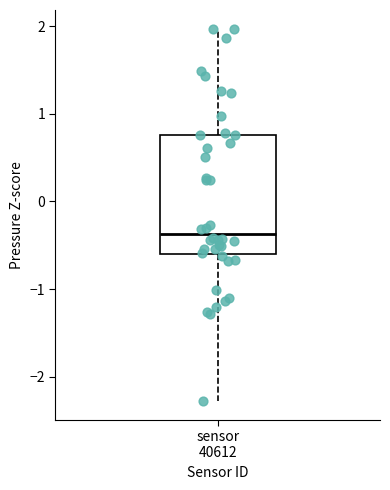

Read this box plot against the y-axis: the position of the median line, the range covered by the box, and the ends of both whiskers. The values are not printed on the chart, so give them approximately, as read against the axis.

median -0.4, box -0.6 to 0.8, whiskers -2.3 to 2.0